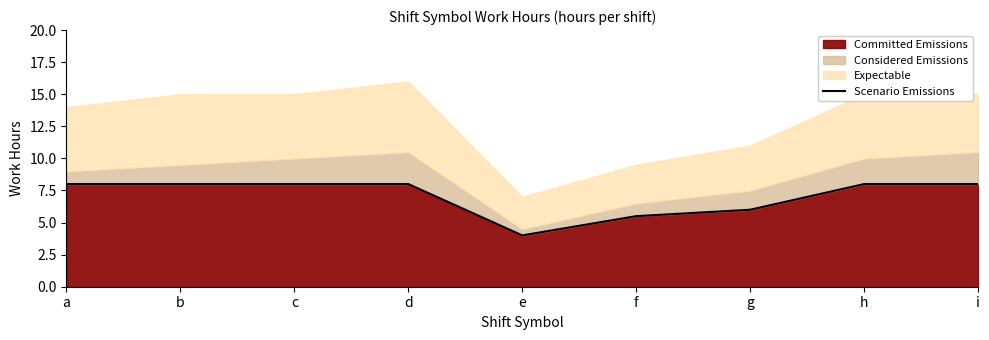

Rank the categories by value from lowest to highest.

e, f, g, a, c, b, d, h, i